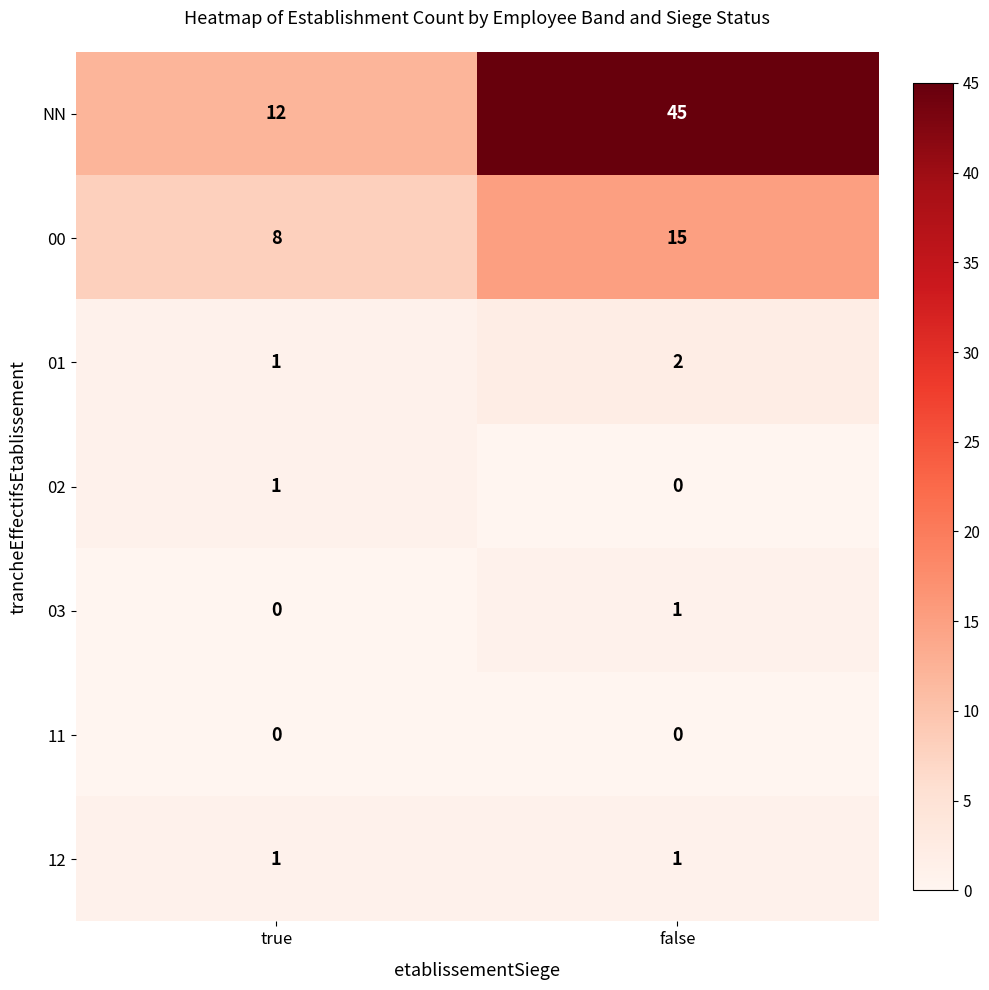

List the labels in order of 00 value, smallest first.

true, false